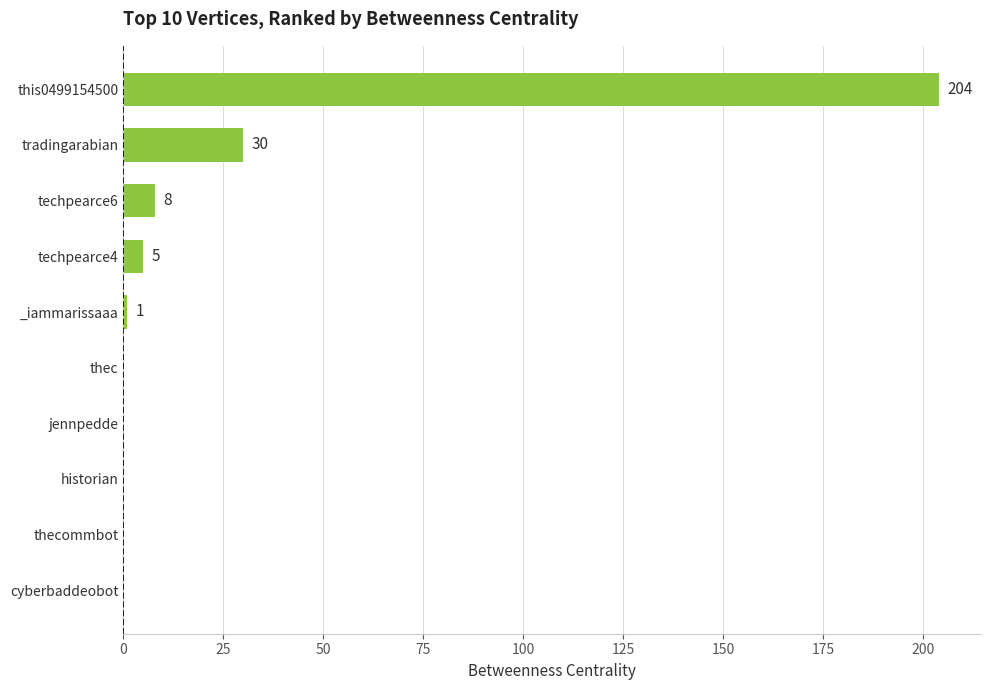

Reading top to bottom, transcribe all the data shown in this chart.

this0499154500=204	tradingarabian=30	techpearce6=8	techpearce4=5	_iammarissaaa=1	thec=0	jennpedde=0	historian=0	thecommbot=0	cyberbaddeobot=0